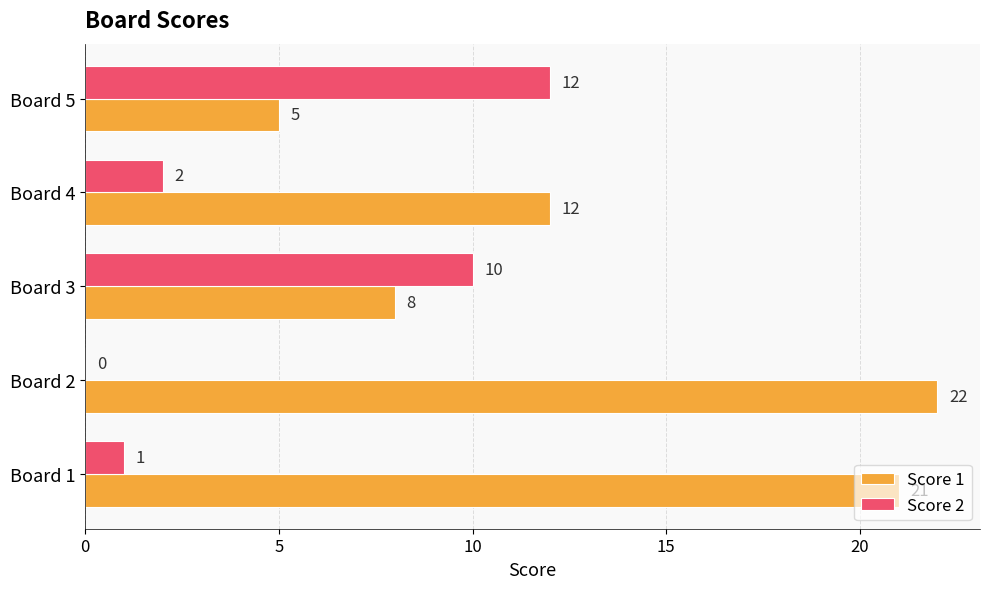

Where is Score 1 nearest to the value 13?

Board 4